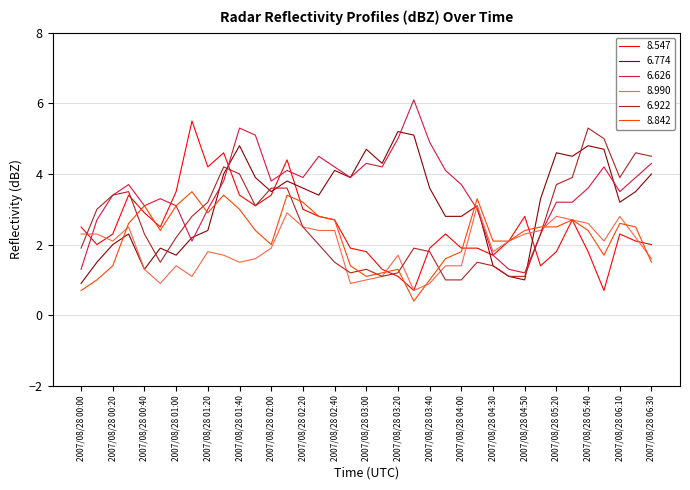

What is the highest value of the 6.922 series?

5.3